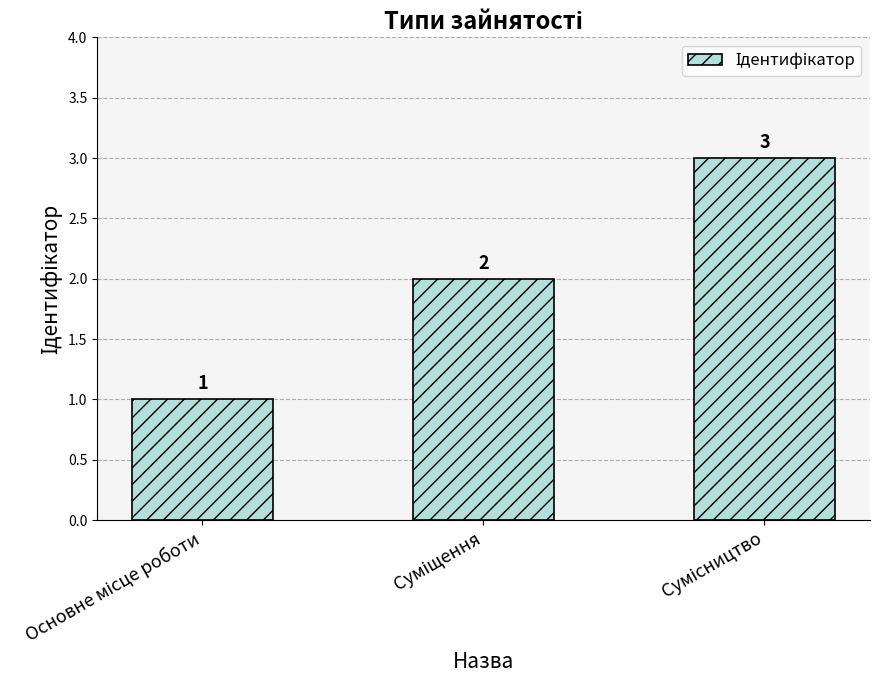

How many bars are there in total?

3